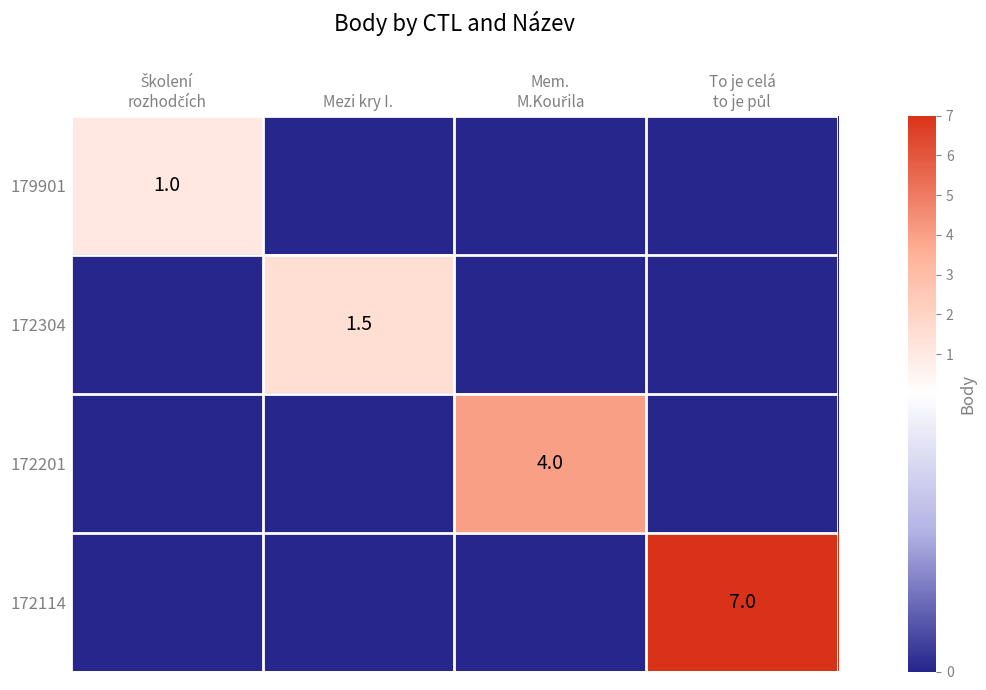

Rank the series by their maximum value, from highest to lowest.

172114, 172201, 172304, 179901